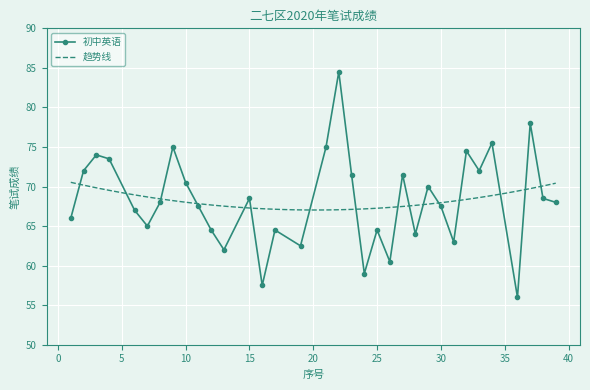

Reading right to left, transcribe all the data shown in this chart.

39=68.0	38=68.5	37=78.0	36=56.0	34=75.5	33=72.0	32=74.5	31=63.0	30=67.5	29=70.0	28=64.0	27=71.5	26=60.5	25=64.5	24=59.0	23=71.5	22=84.5	21=75.0	19=62.5	17=64.5	16=57.5	15=68.5	13=62.0	12=64.5	11=67.5	10=70.5	9=75.0	8=68.0	7=65.0	6=67.0	4=73.5	3=74.0	2=72.0	1=66.0